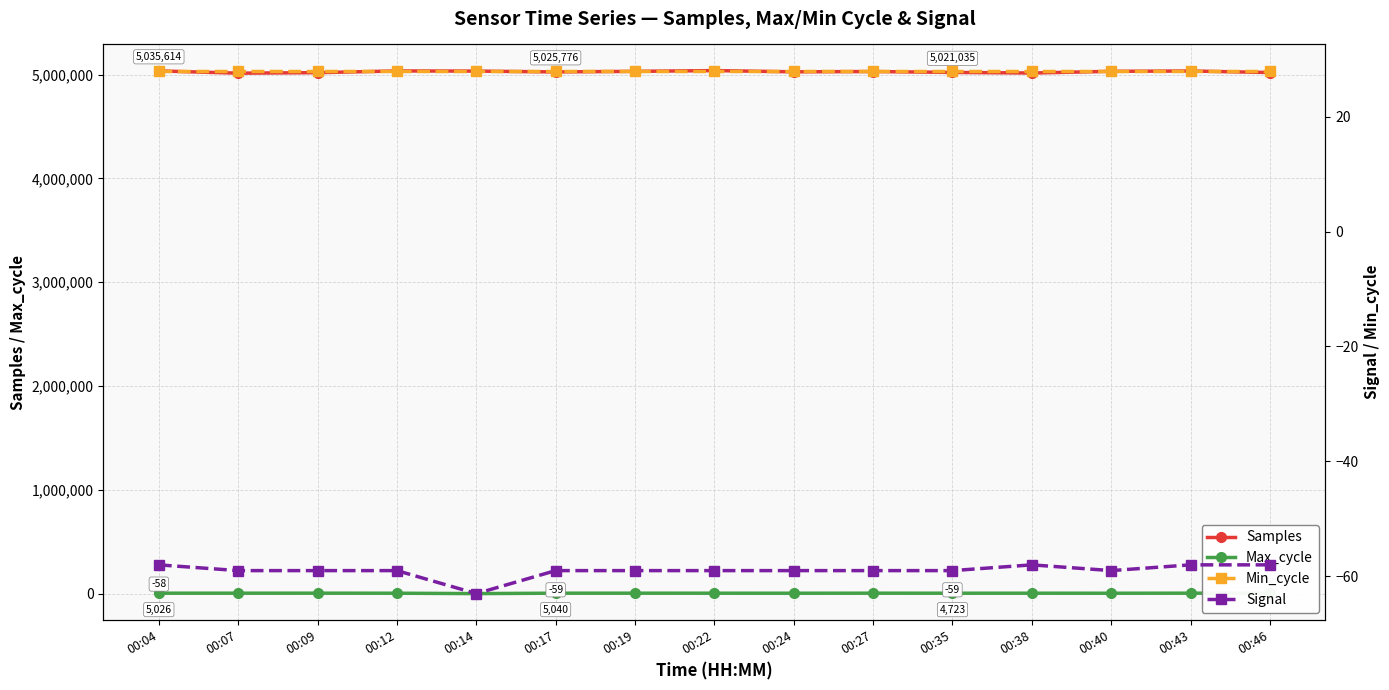

Which series has the largest total across all categories?

Samples